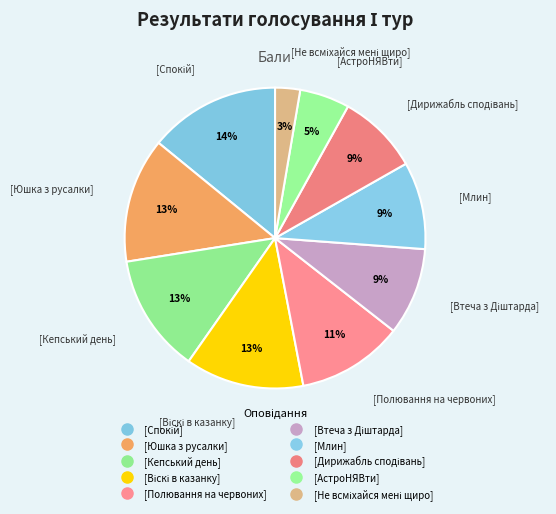

To the nearest percent, what is the average slice percentage?

10%